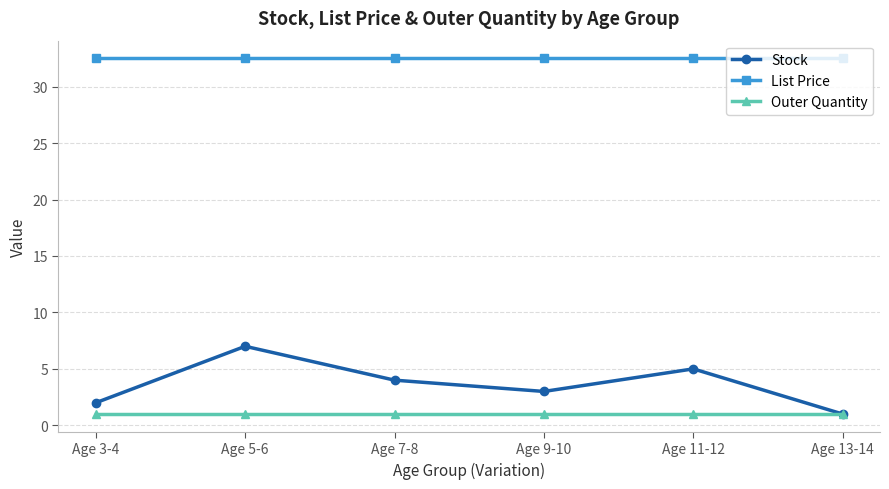

True or false: List Price and Outer Quantity cross at least once.

False